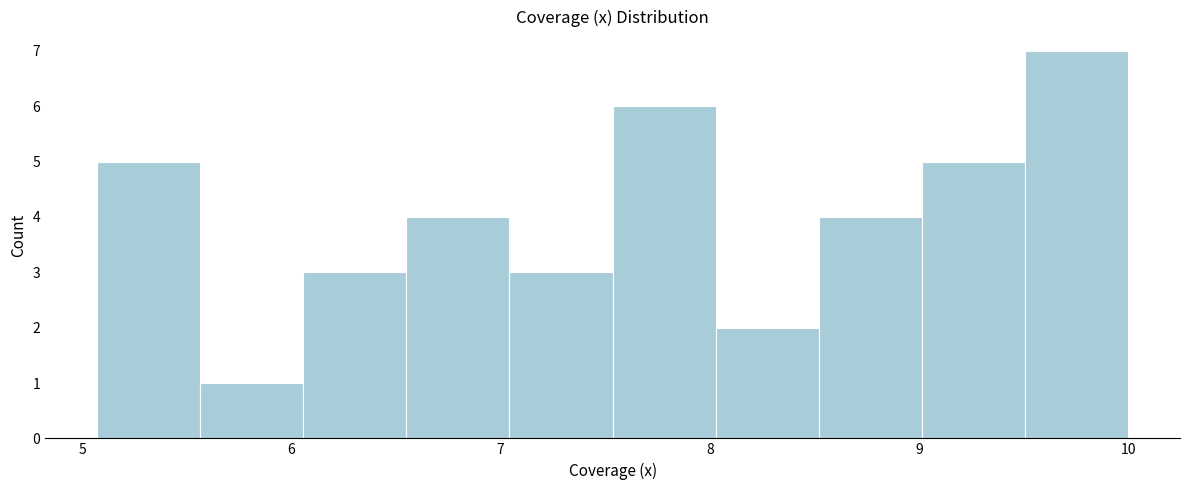

How tall is the bar that spans 9.5 to 10.0 on the x-axis? Neither the bar edges nor the heights are printed on the chart, so give them approximately, as read against the axes.

7